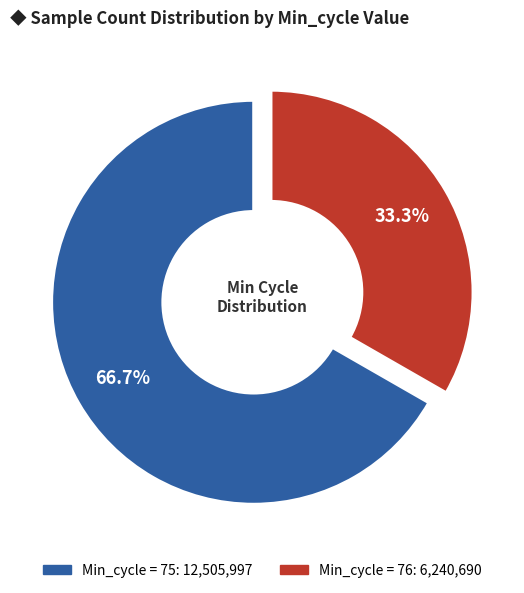

Is there a majority slice in this chart?

Yes